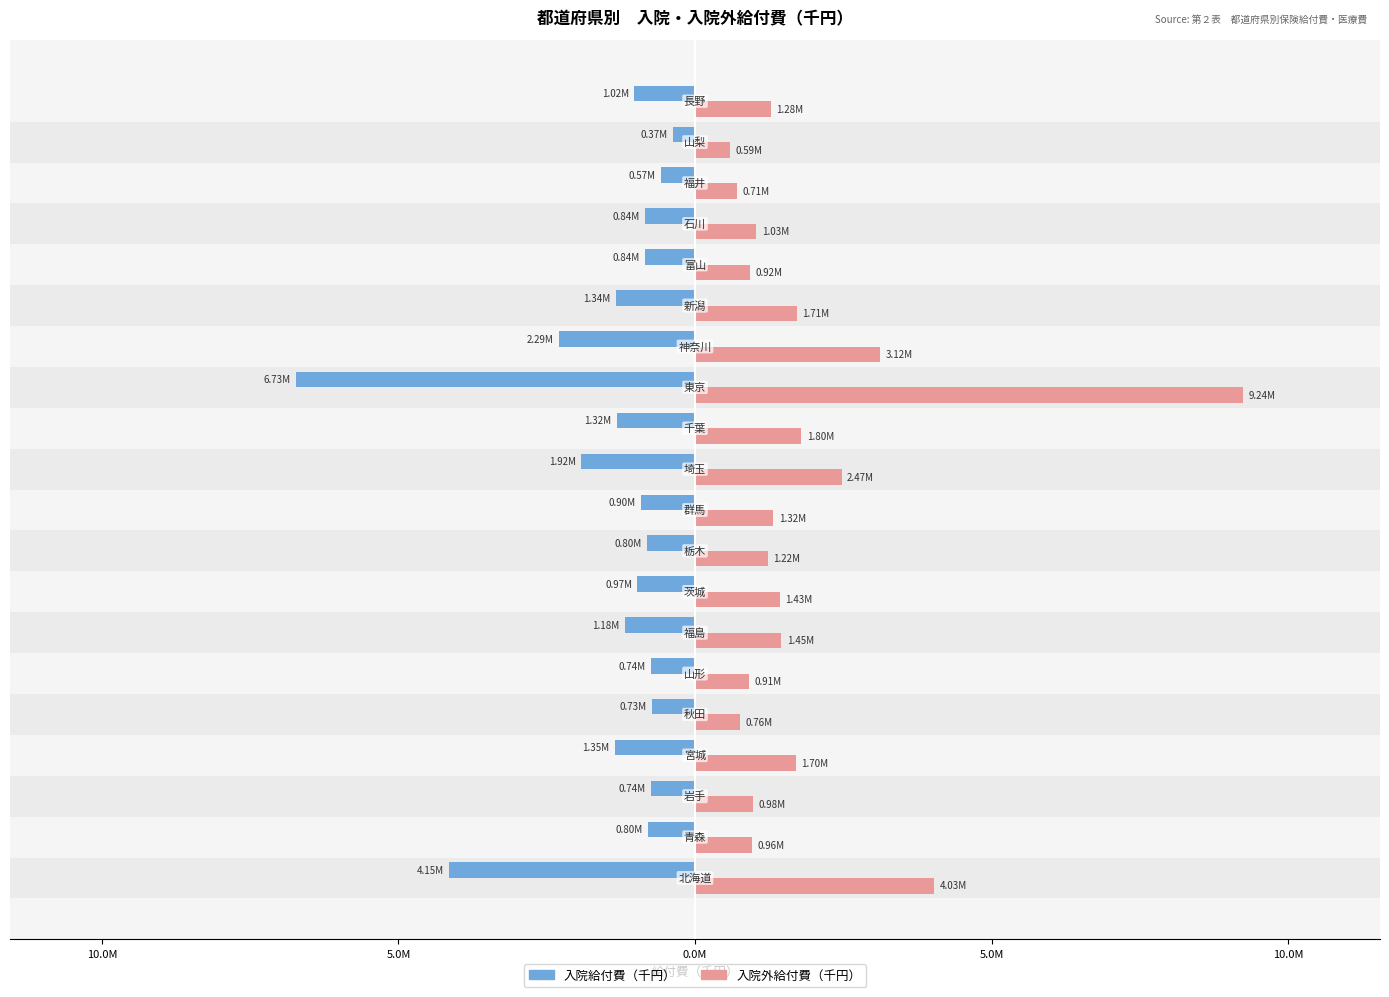

Which series has the largest range (max minus min)?

入院外給付費（千円）